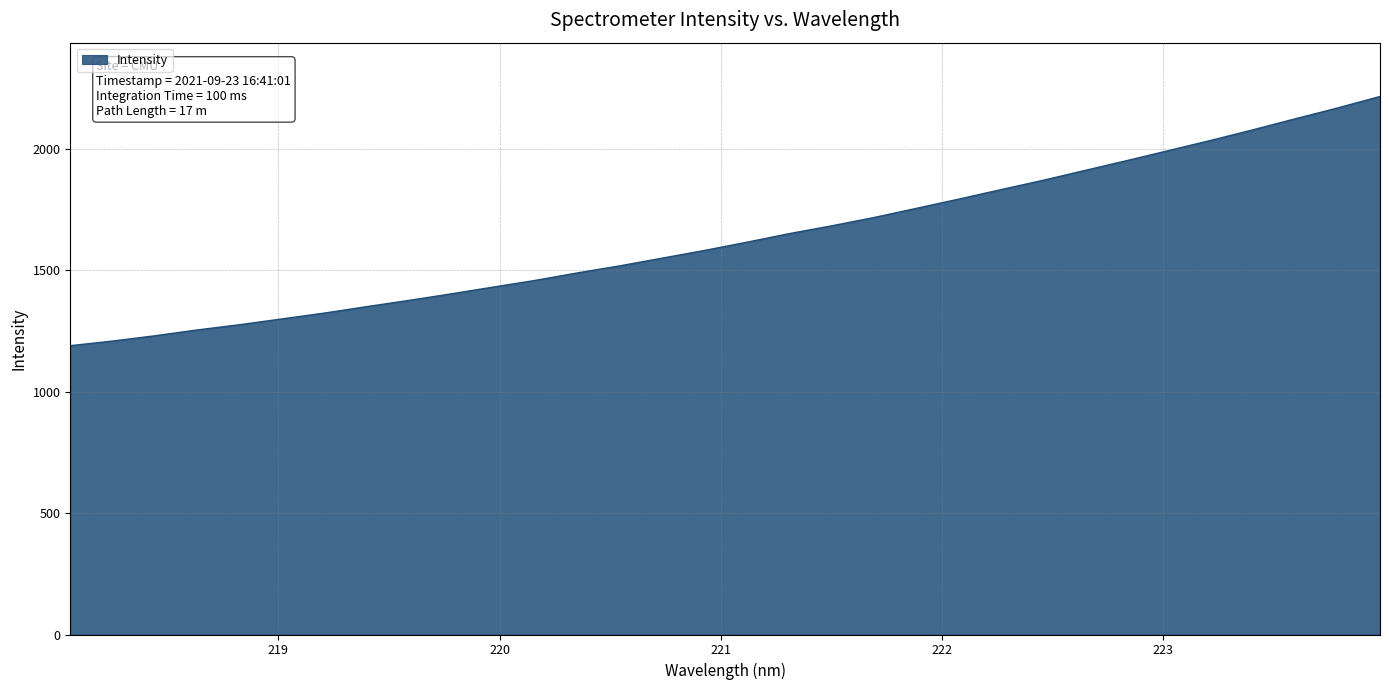

What is the smallest value displayed?

1189.5